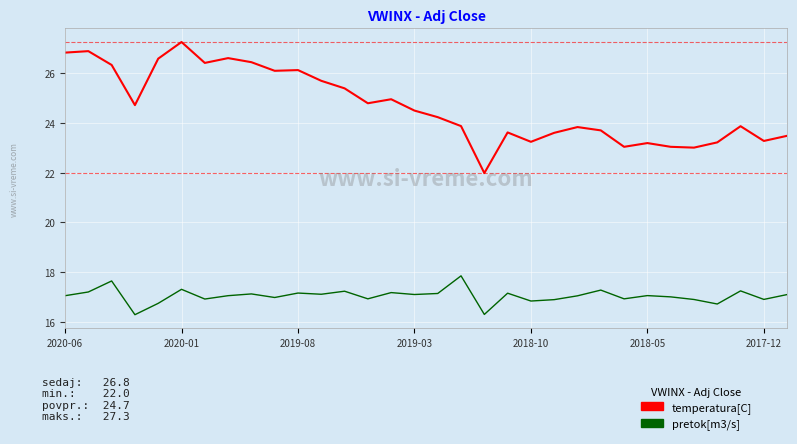

Is this an area chart (filled region under the line)?

No